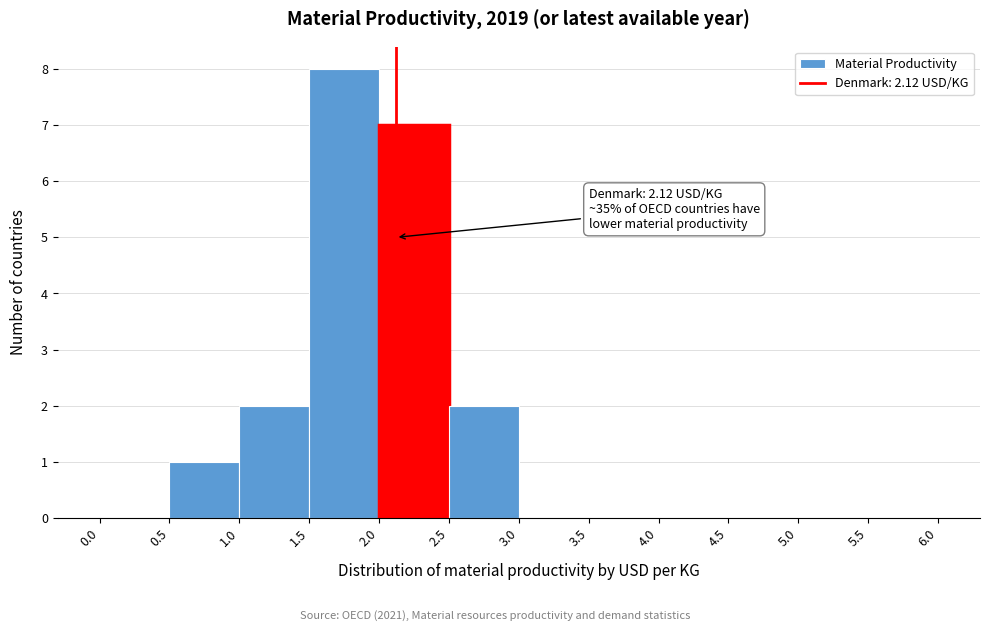

Which range on the x-axis has the tallest bar?

1.5 to 2.0